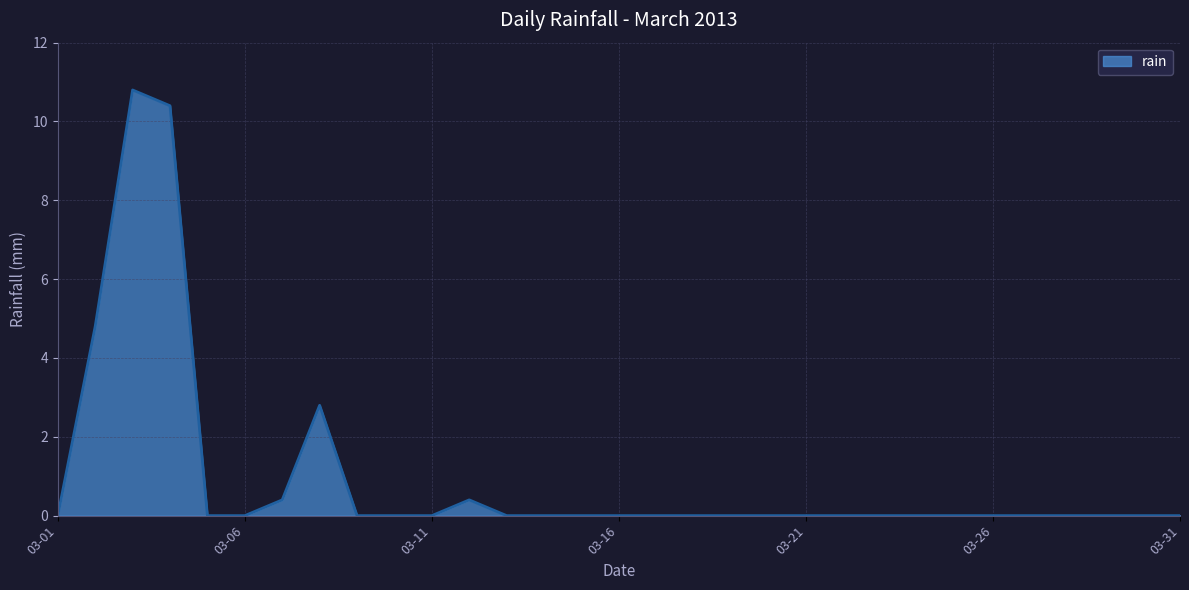

What is the difference between the maximum and second lowest values?

10.8